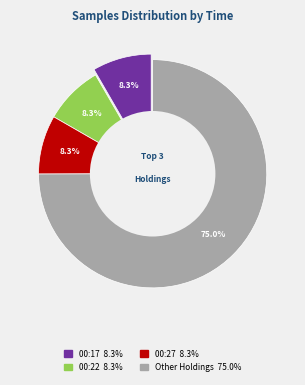

True or false: 00:15 accounts for 19% of the total.

False